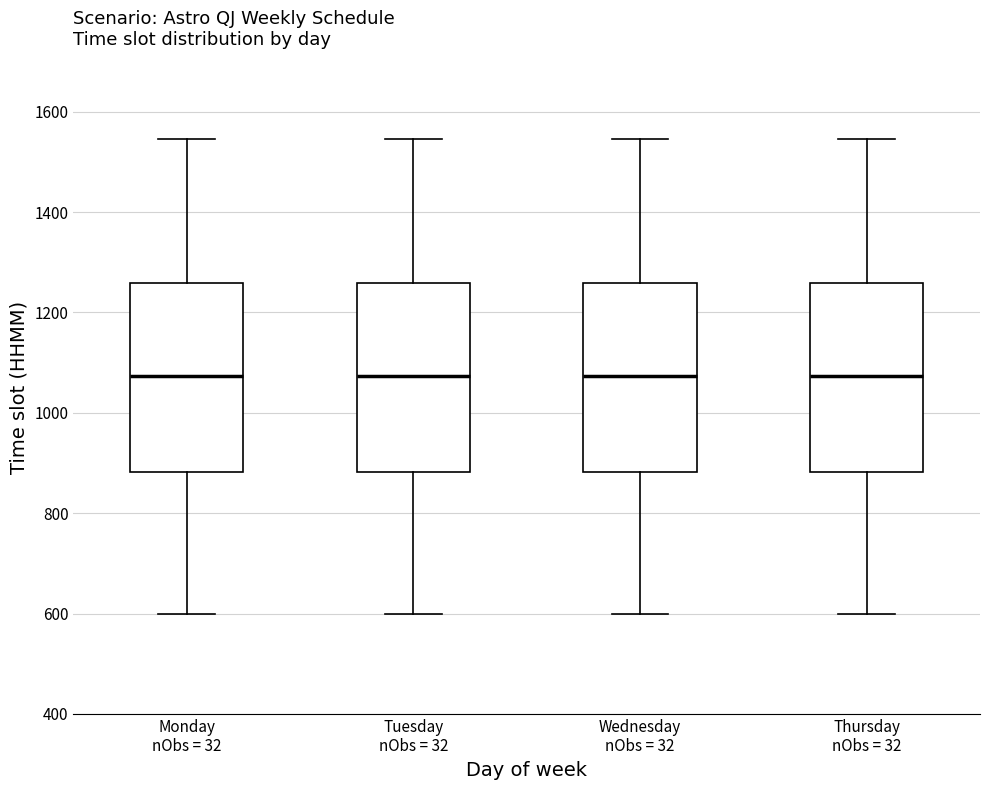

Where is the lower edge of the box for Monday nObs = 32 on the y-axis? The values are not printed on the chart, so give them approximately, as read against the axis.

880